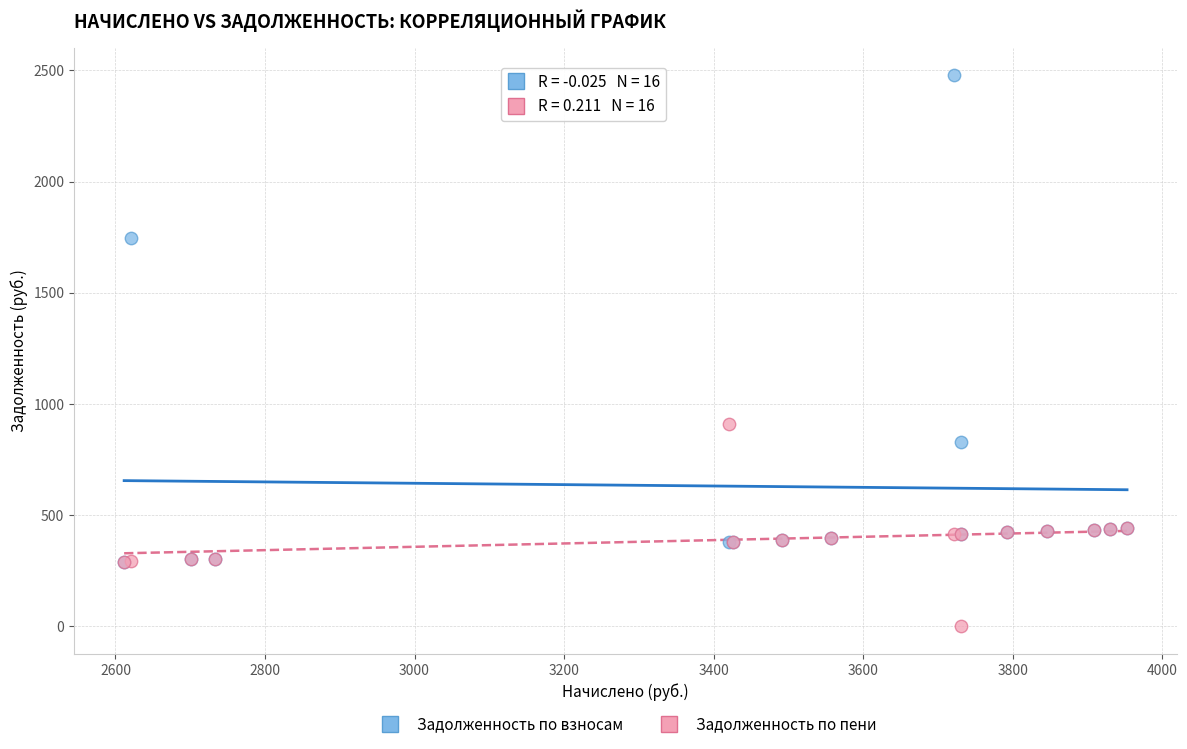

In the Задолженность по взносам series, what Y value is closest to 1384?

1744.8